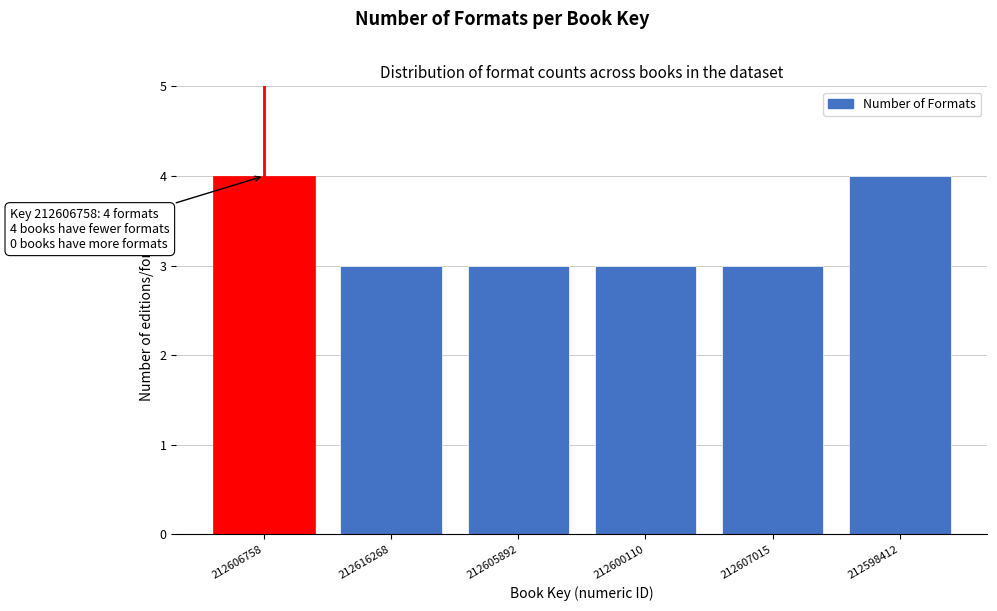

Reading left to right, extract all data points from this chart.

212606758=4	212616268=3	212605892=3	212600110=3	212607015=3	212598412=4